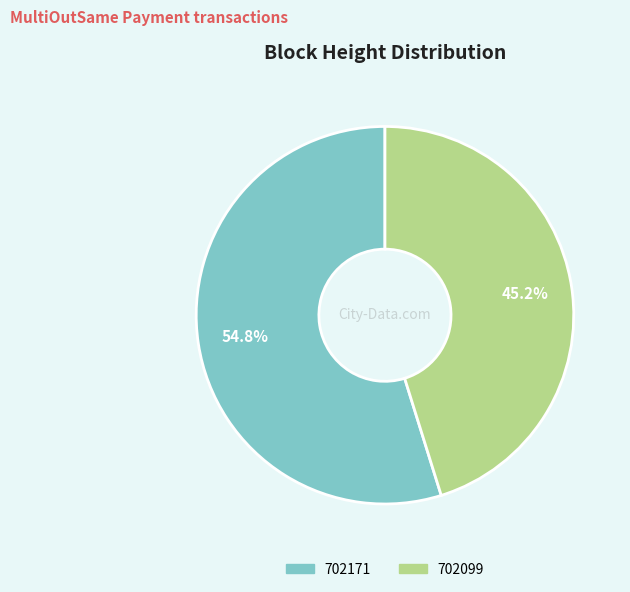

To the nearest percent, what is the difference between the largest and smallest slice percentages?

10%